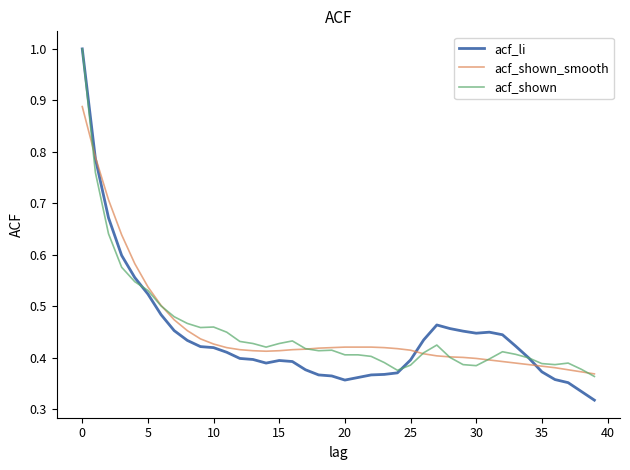

Which series has the largest range (max minus min)?

acf_li